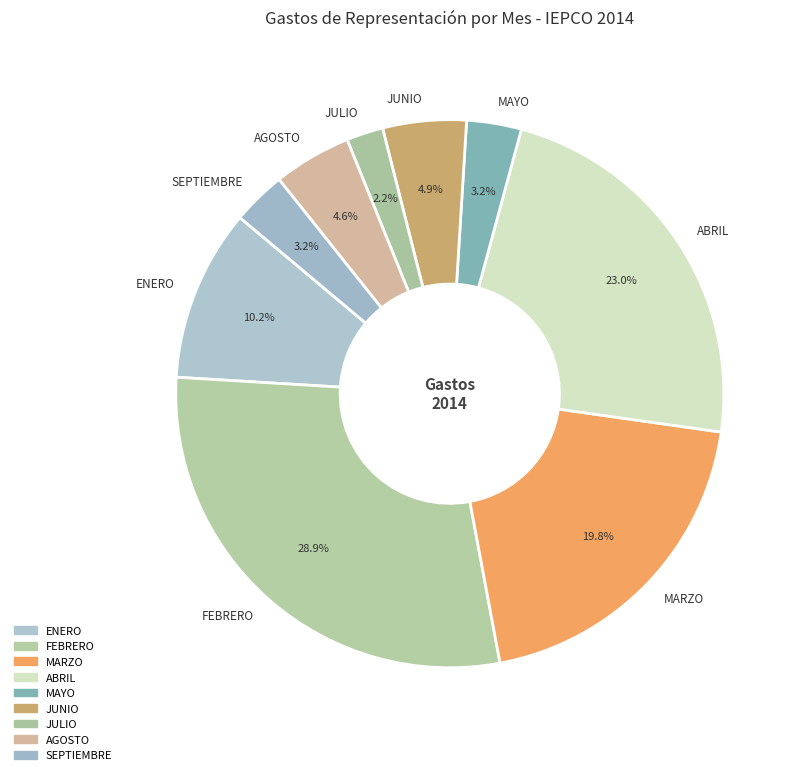

Is there a majority slice in this chart?

No